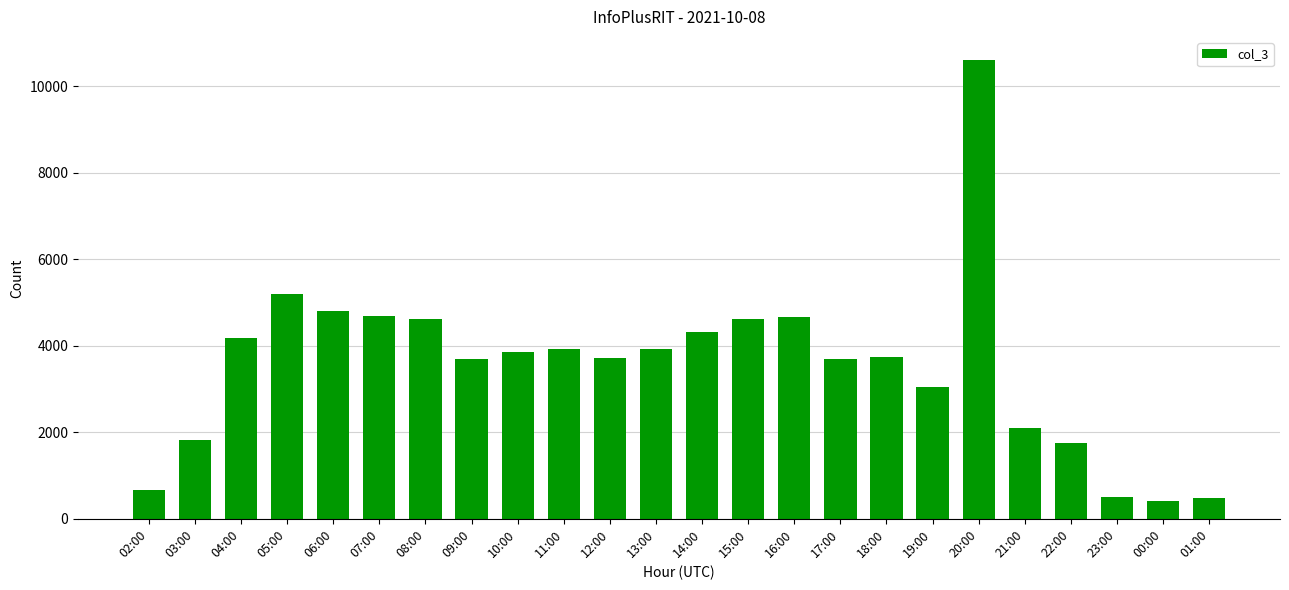

True or false: the data shows 6226 at 10:00.

False